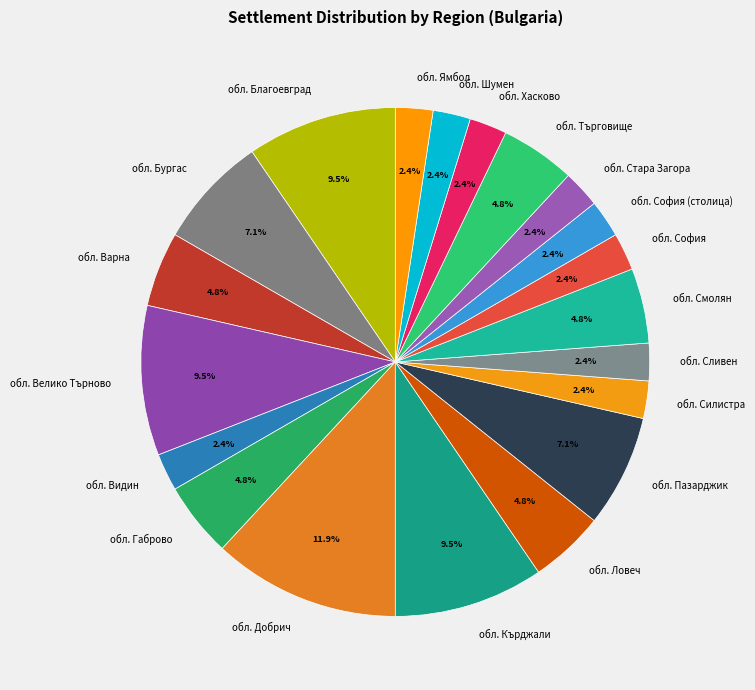

Combined, do обл. Търговище and обл. Хасково account for over 50%?

No